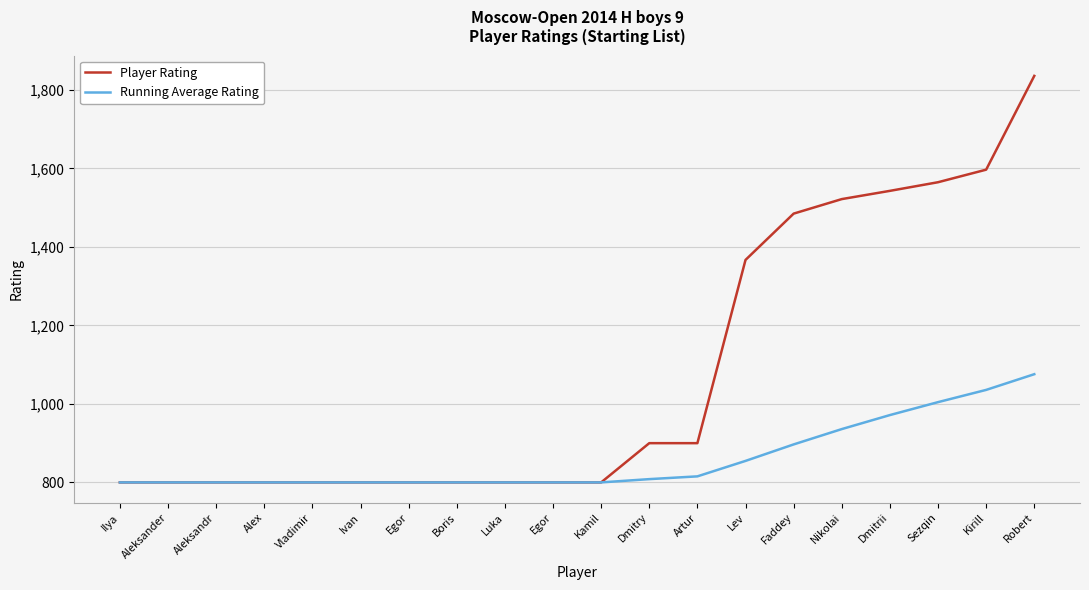

Reading left to right, extract all data points from this chart.

Player Rating: Ilya=800.0	Aleksander=800.0	Aleksandr=800.0	Alex=800.0	Vladimir=800.0	Ivan=800.0	Egor=800.0	Boris=800.0	Luka=800.0	Egor=800.0	Kamil=800.0	Dmitry=900.0	Artur=900.0	Lev=1367.0	Faddey=1485.0	Nikolai=1522.0	Dmitrii=1543.0	Sezqin=1565.0	Kirill=1597.0	Robert=1836.0
Running Average Rating: Ilya=800.0	Aleksander=800.0	Aleksandr=800.0	Alex=800.0	Vladimir=800.0	Ivan=800.0	Egor=800.0	Boris=800.0	Luka=800.0	Egor=800.0	Kamil=800.0	Dmitry=808.3	Artur=815.4	Lev=854.8	Faddey=896.8	Nikolai=935.9	Dmitrii=971.6	Sezqin=1004.6	Kirill=1035.7	Robert=1075.8